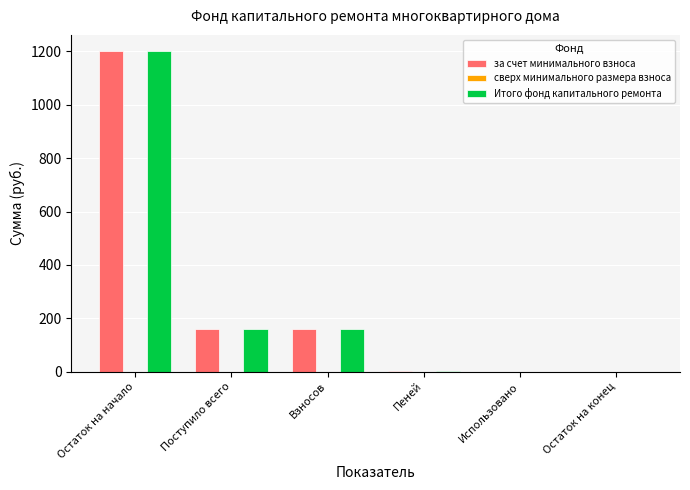

Read the за счет минимального взноса value at Остаток на начало.

1201.8